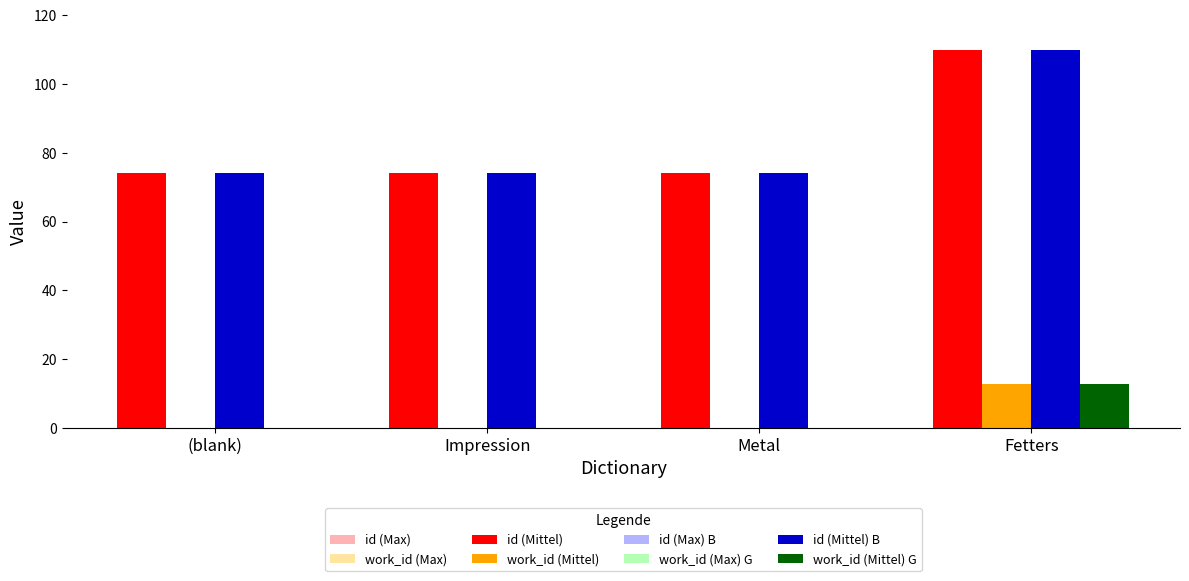

Are the bars horizontal?

No